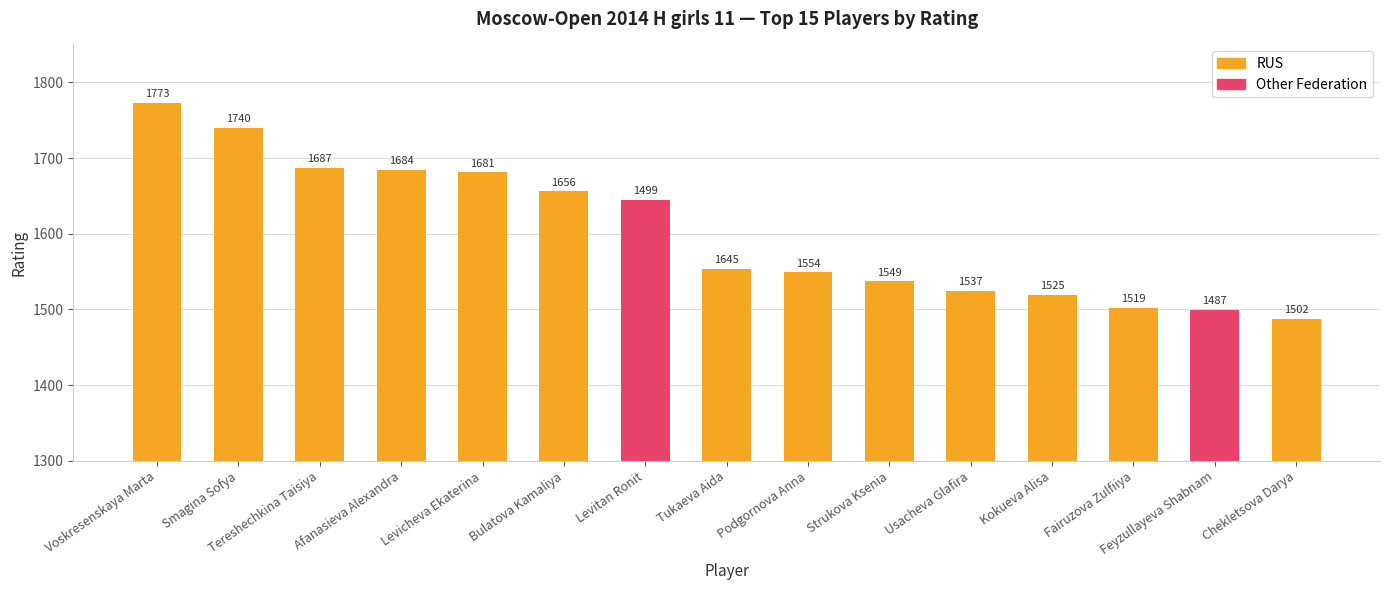

Which label corresponds to the smallest value in the chart?

Chekletsova Darya